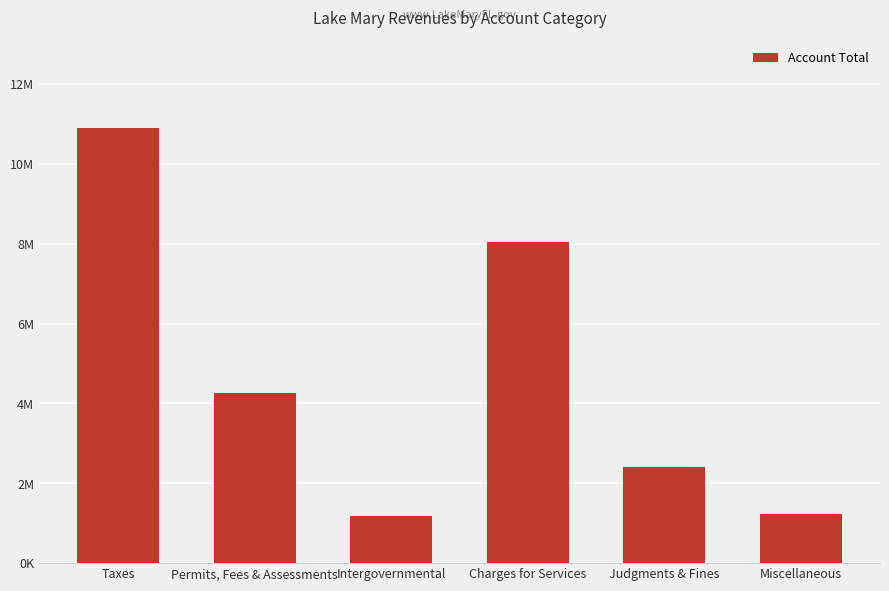

What is the change in value from Permits, Fees & Assessments to Intergovernmental?

-3146373